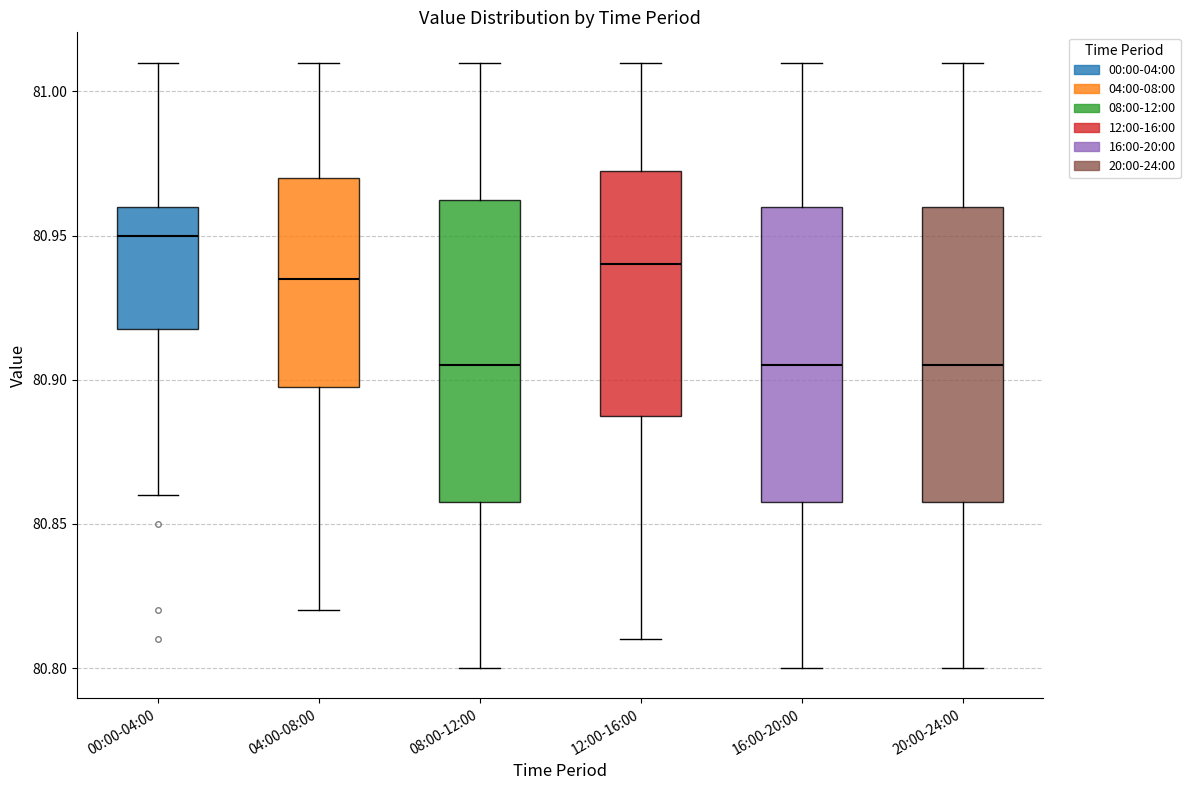

Where does the lower whisker of the box for 00:00-04:00 end on the y-axis? The values are not printed on the chart, so give them approximately, as read against the axis.

80.860